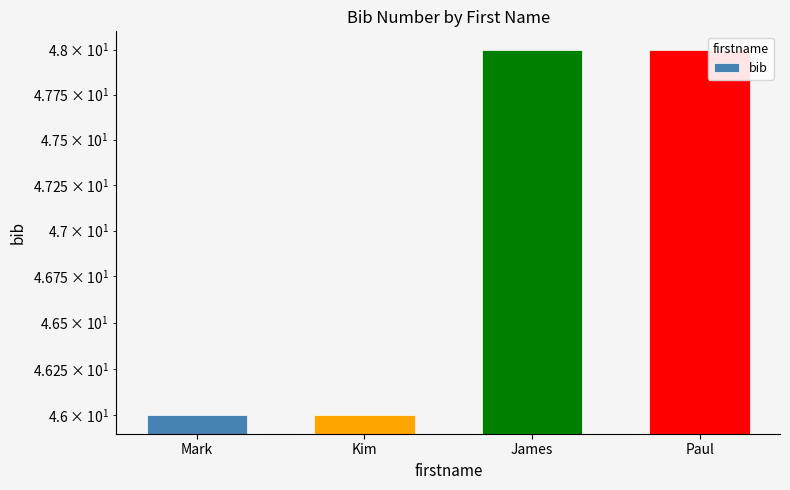

Reading right to left, extract all data points from this chart.

Paul=48	James=48	Kim=46	Mark=46